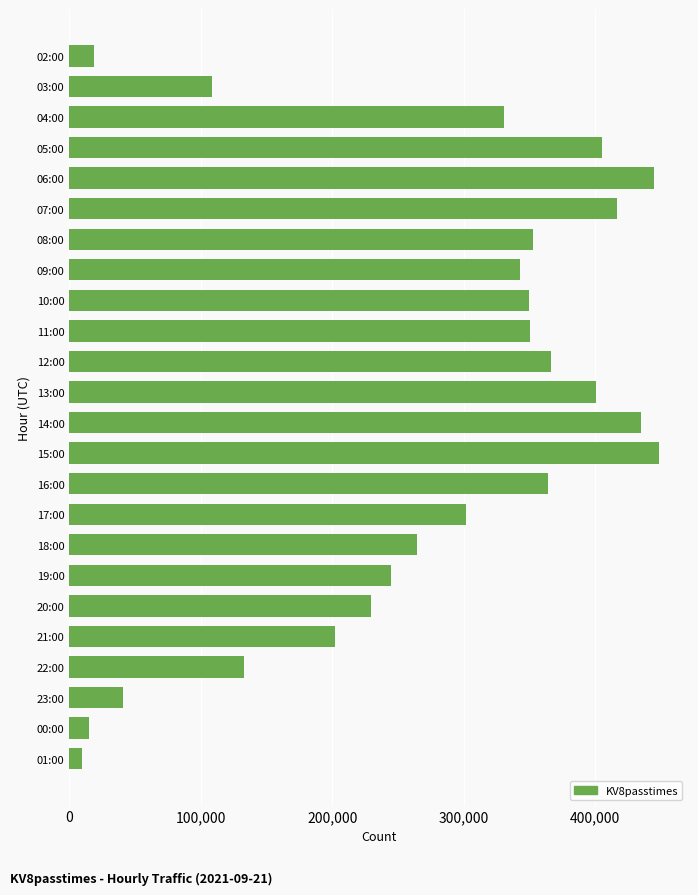

What is the smallest value displayed?

9806